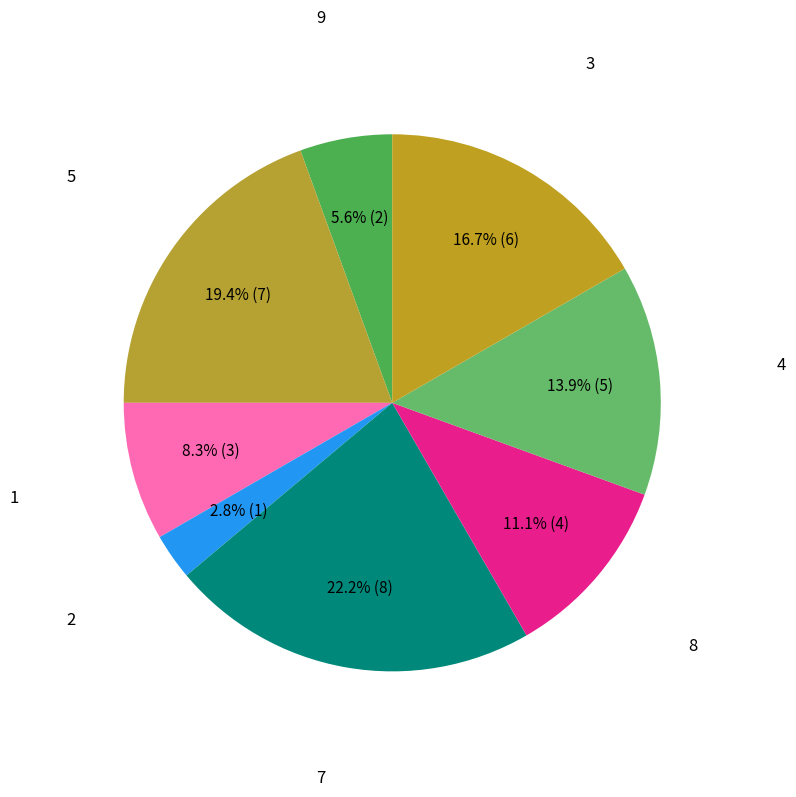

Count the number of slices in the pie.

8